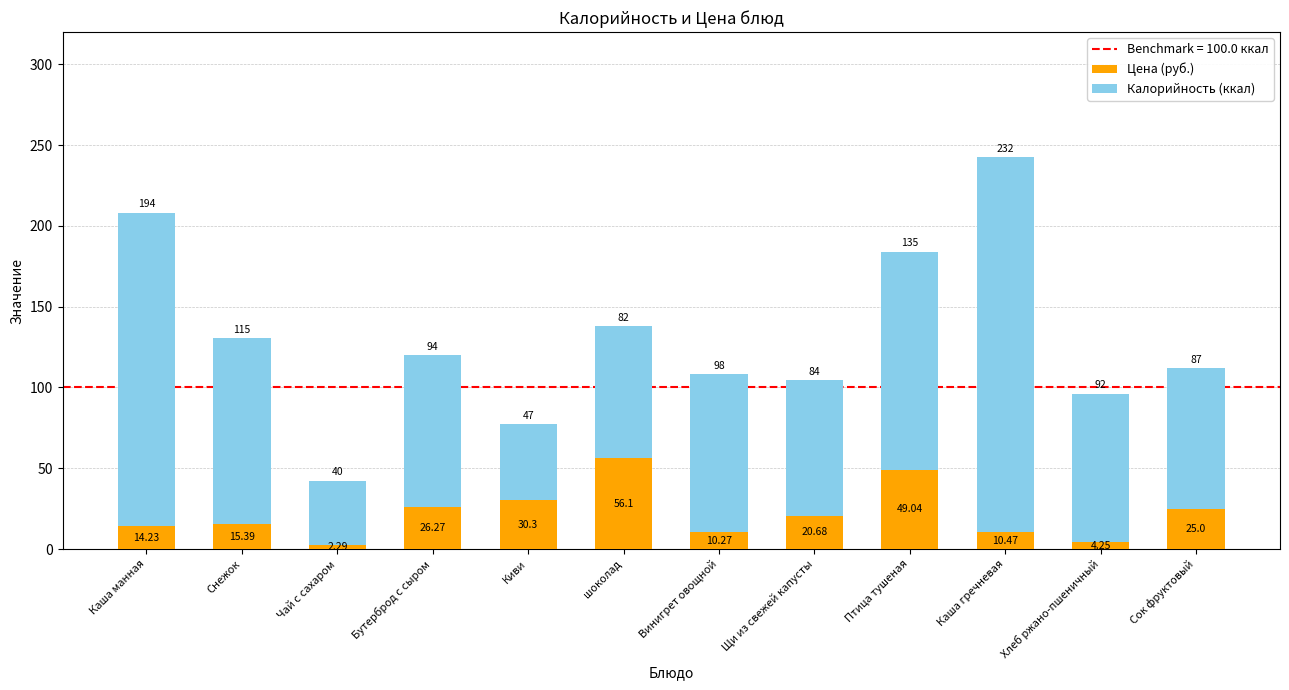

List the labels in order of Цена (руб.) value, largest first.

шоколад, Птица тушеная, Киви, Бутерброд с сыром, Сок фруктовый, Щи из свежей капусты, Снежок, Каша манная, Каша гречневая, Винигрет овощной, Хлеб ржано-пшеничный, Чай с сахаром